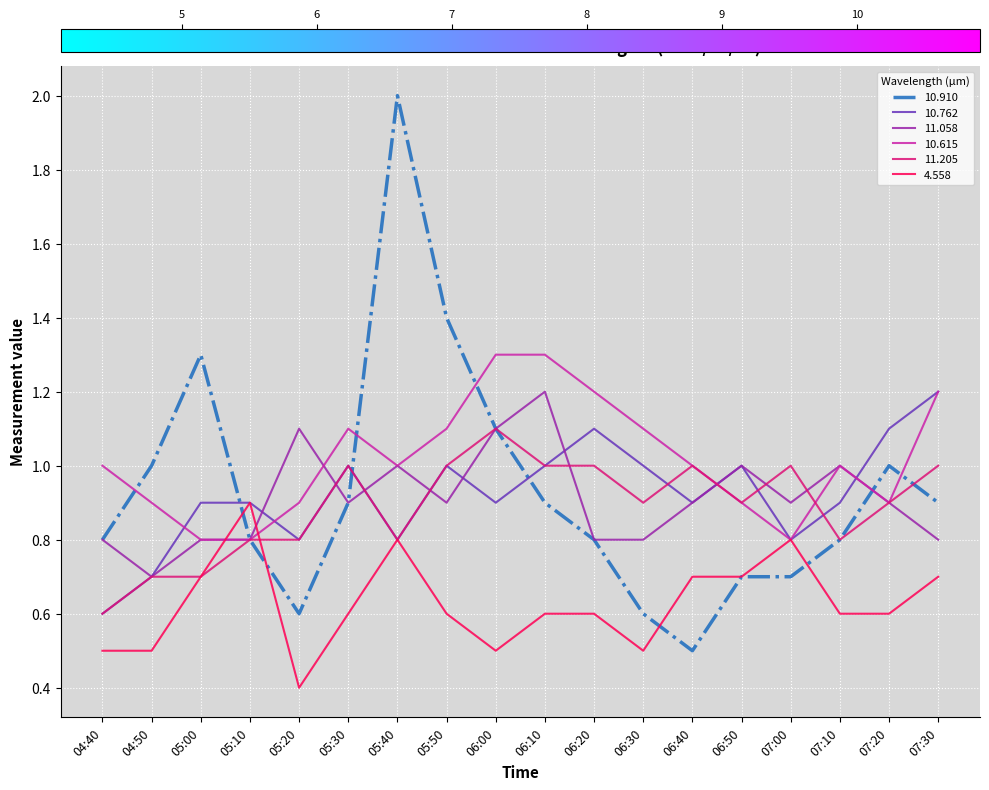

Reading left to right, what are all the values shown in this chart?

10.910: 0.8	1.0	1.3	0.8	0.6	0.9	2.0	1.4	1.1	0.9	0.8	0.6	0.5	0.7	0.7	0.8	1.0	0.9
10.762: 0.6	0.7	0.9	0.9	0.8	1.0	0.8	1.0	0.9	1.0	1.1	1.0	0.9	1.0	0.8	0.9	1.1	1.2
11.058: 0.8	0.7	0.8	0.8	1.1	0.9	1.0	0.9	1.1	1.2	0.8	0.8	0.9	1.0	0.9	1.0	0.9	0.8
10.615: 1.0	0.9	0.8	0.8	0.9	1.1	1.0	1.1	1.3	1.3	1.2	1.1	1.0	0.9	0.8	1.0	0.9	1.2
11.205: 0.6	0.7	0.7	0.8	0.8	1.0	0.8	1.0	1.1	1.0	1.0	0.9	1.0	0.9	1.0	0.8	0.9	1.0
4.558: 0.5	0.5	0.7	0.9	0.4	0.6	0.8	0.6	0.5	0.6	0.6	0.5	0.7	0.7	0.8	0.6	0.6	0.7